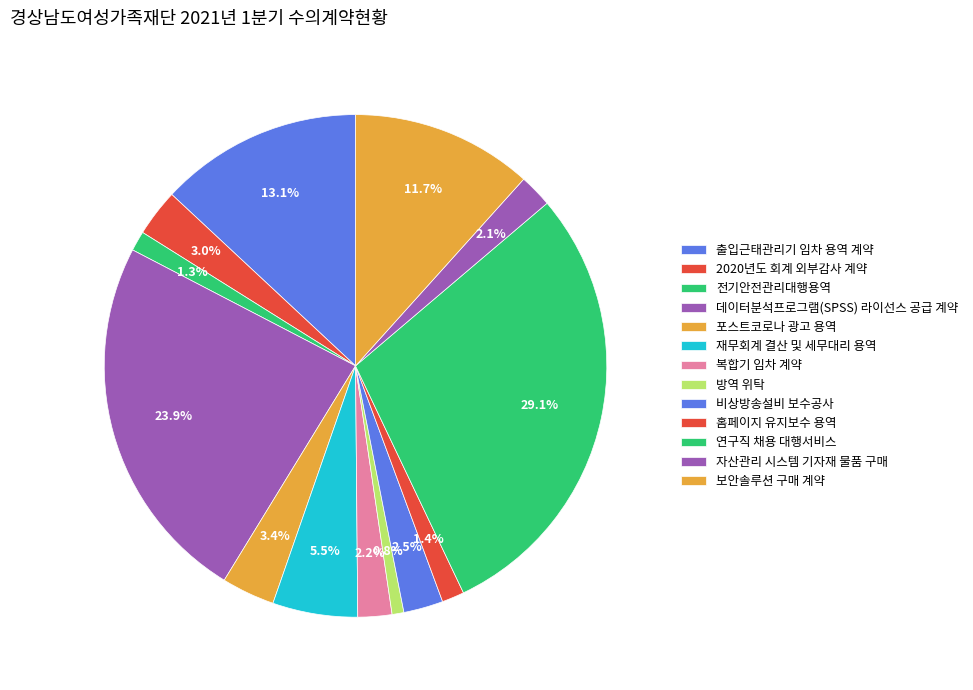

Rank the categories by value from lowest to highest.

방역 위탁, 전기안전관리대행용역, 홈페이지 유지보수 용역, 자산관리 시스템 기자재 물품 구매, 복합기 임차 계약, 비상방송설비 보수공사, 2020년도 회계 외부감사 계약, 포스트코로나 광고 용역, 재무회계 결산 및 세무대리 용역, 보안솔루션 구매 계약, 출입근태관리기 임차 용역 계약, 데이터분석프로그램(SPSS) 라이선스 공급 계약, 연구직 채용 대행서비스